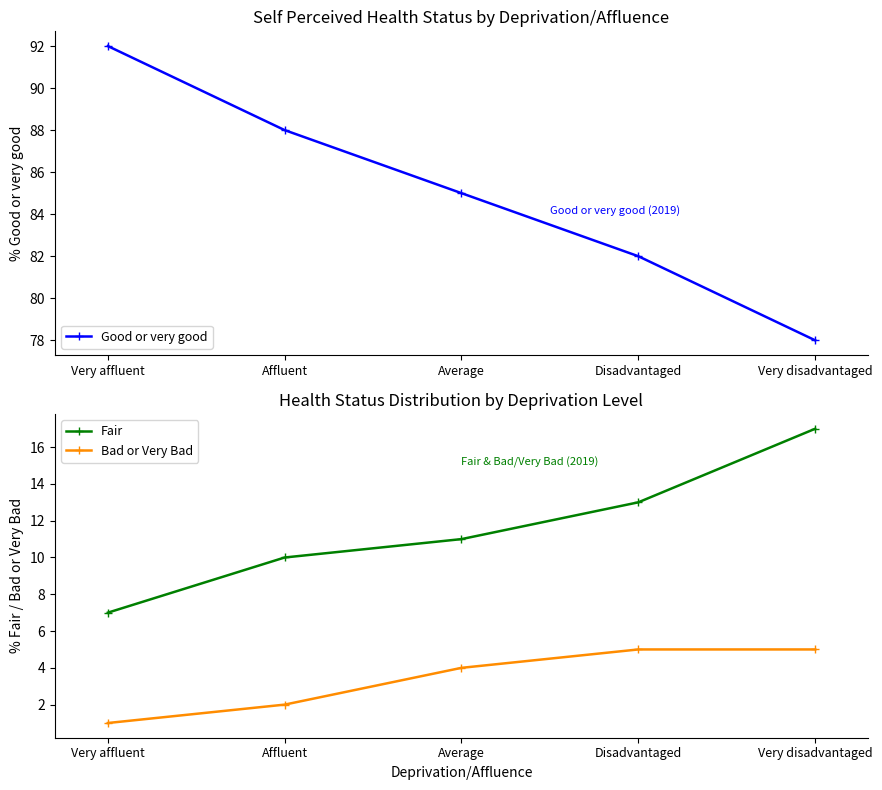

How many categories are shown in the chart?

5